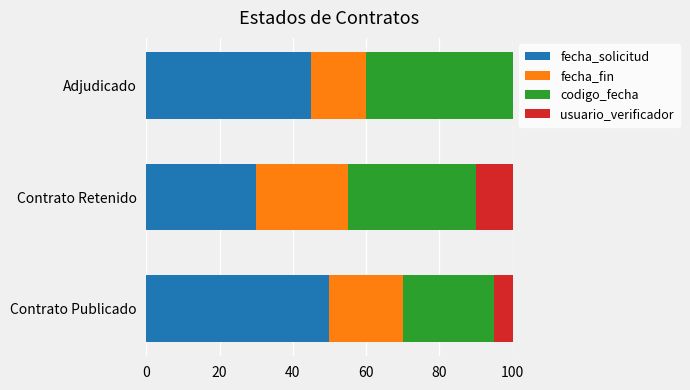

What are all the series names shown in the legend?

fecha_solicitud, fecha_fin, codigo_fecha, usuario_verificador